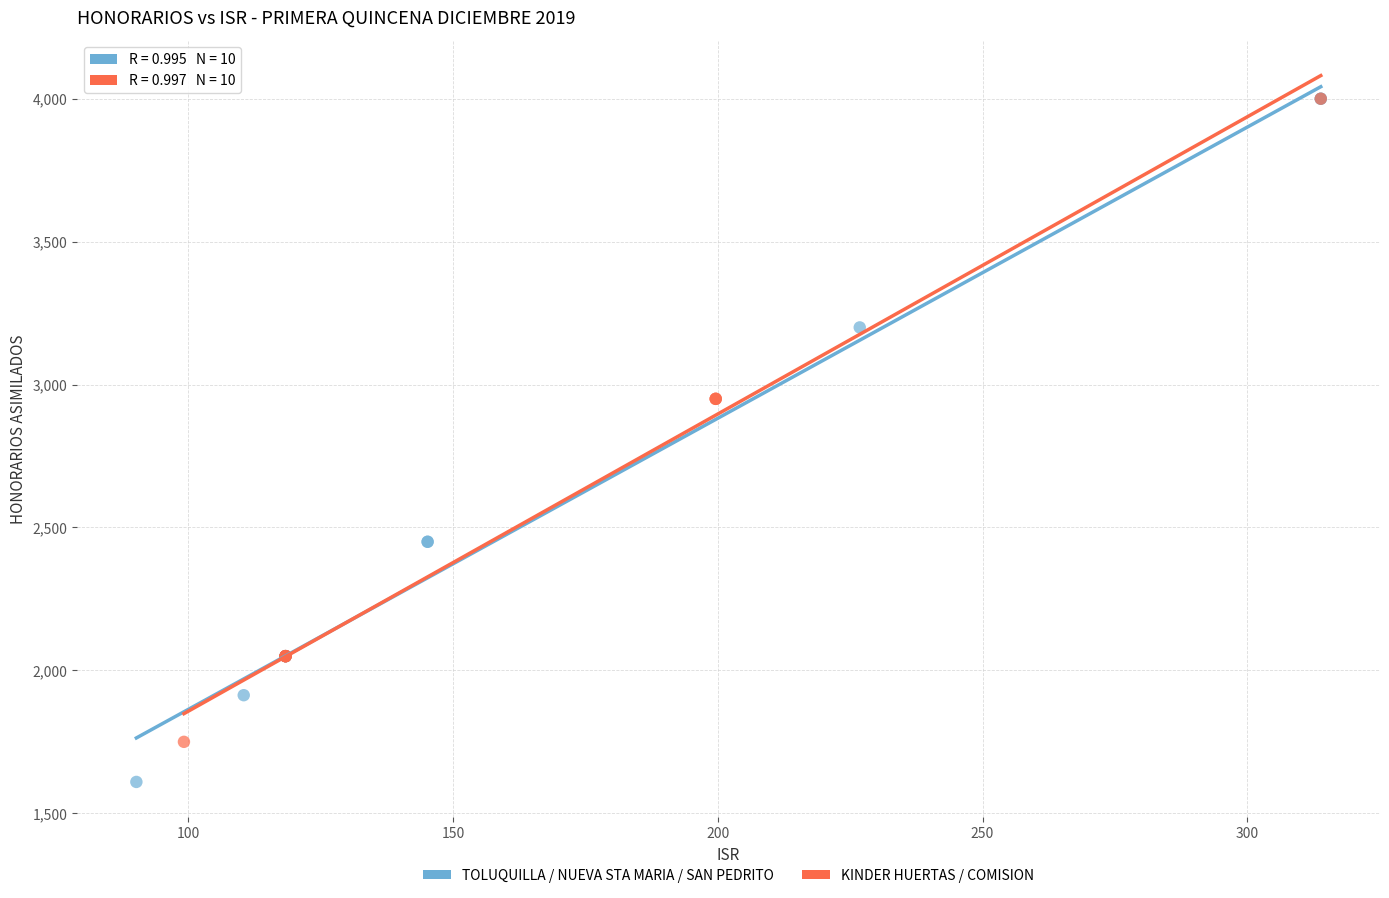

Which series has the widest spread of Y values?

TOLUQUILLA / NUEVA STA MARIA / SAN PEDRITO